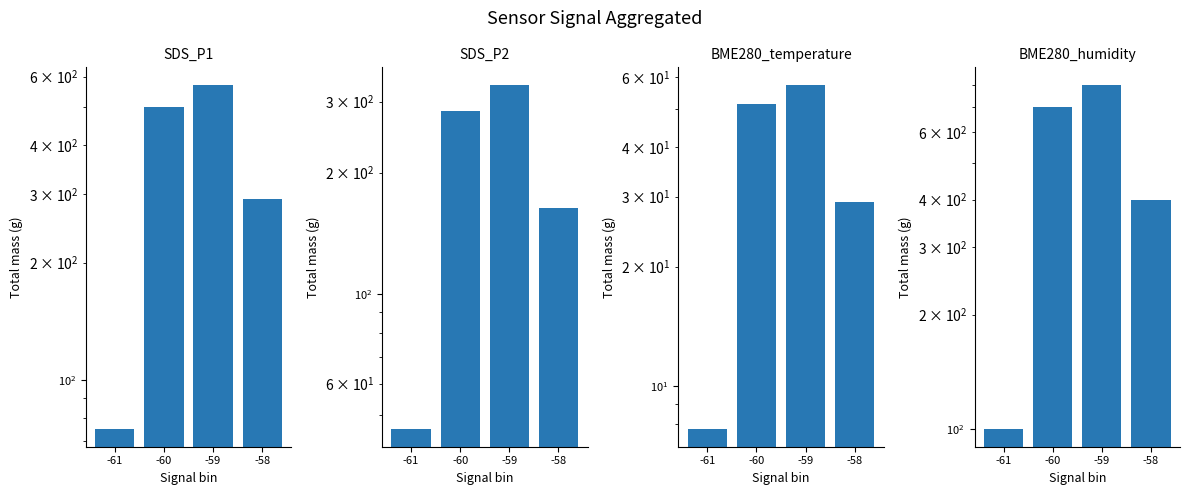

At -59, list the series in order from smallest to largest.

BME280_temperature, SDS_P2, SDS_P1, BME280_humidity